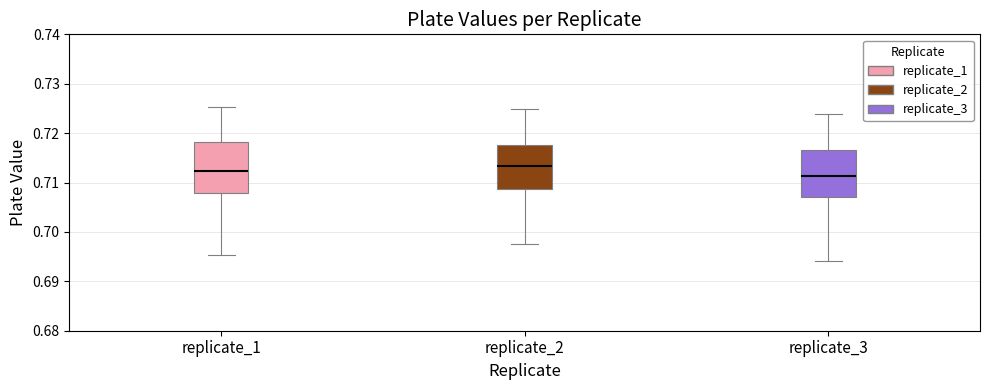

Which box has the highest median line?

replicate_2